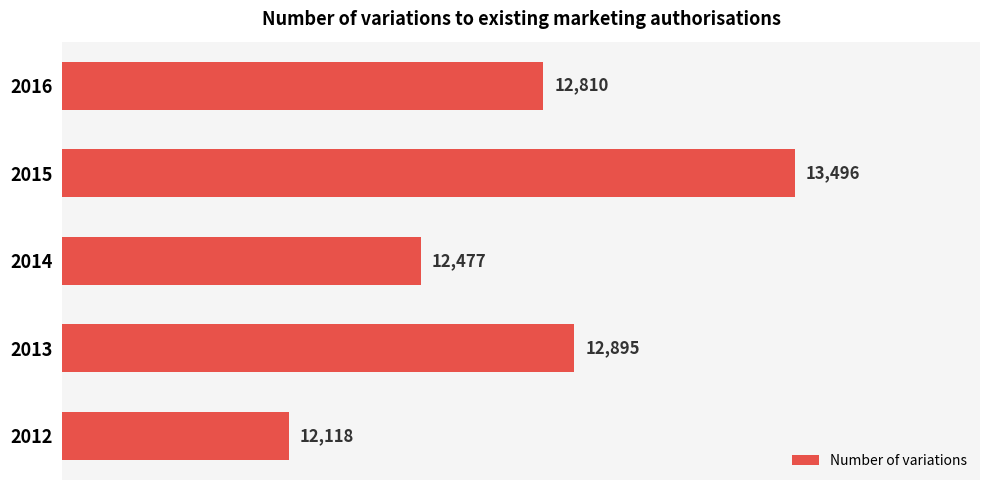

Which label corresponds to the largest value in the chart?

2015